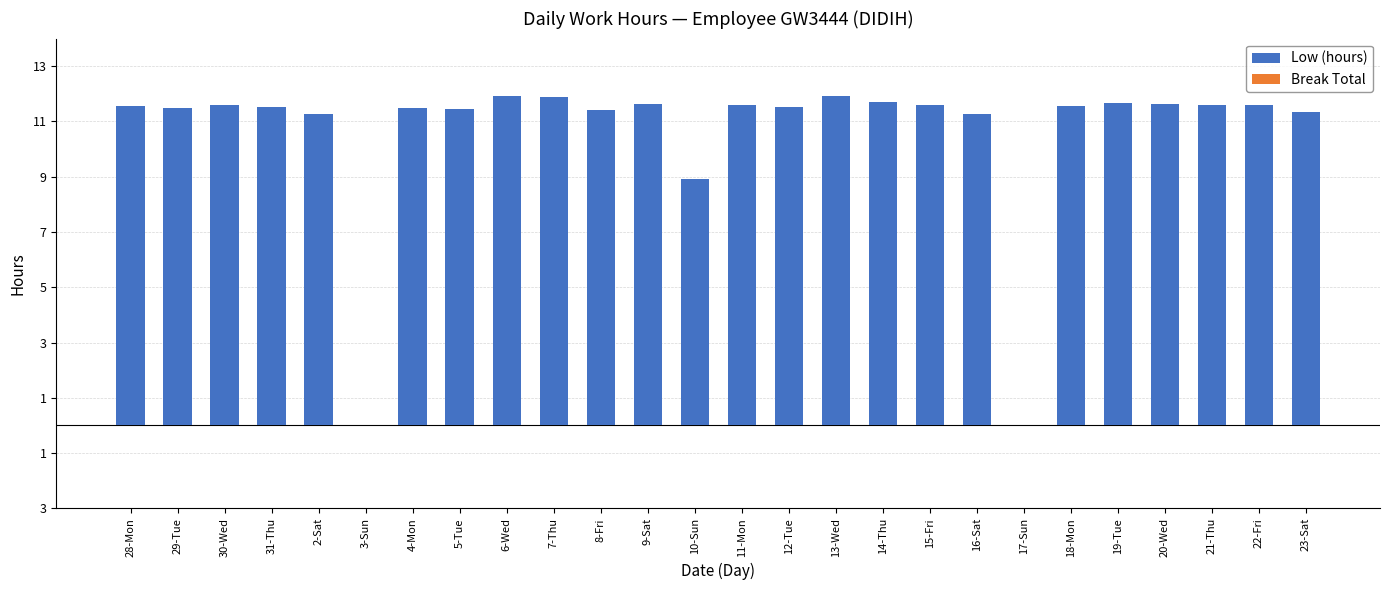

Are the bars horizontal?

No